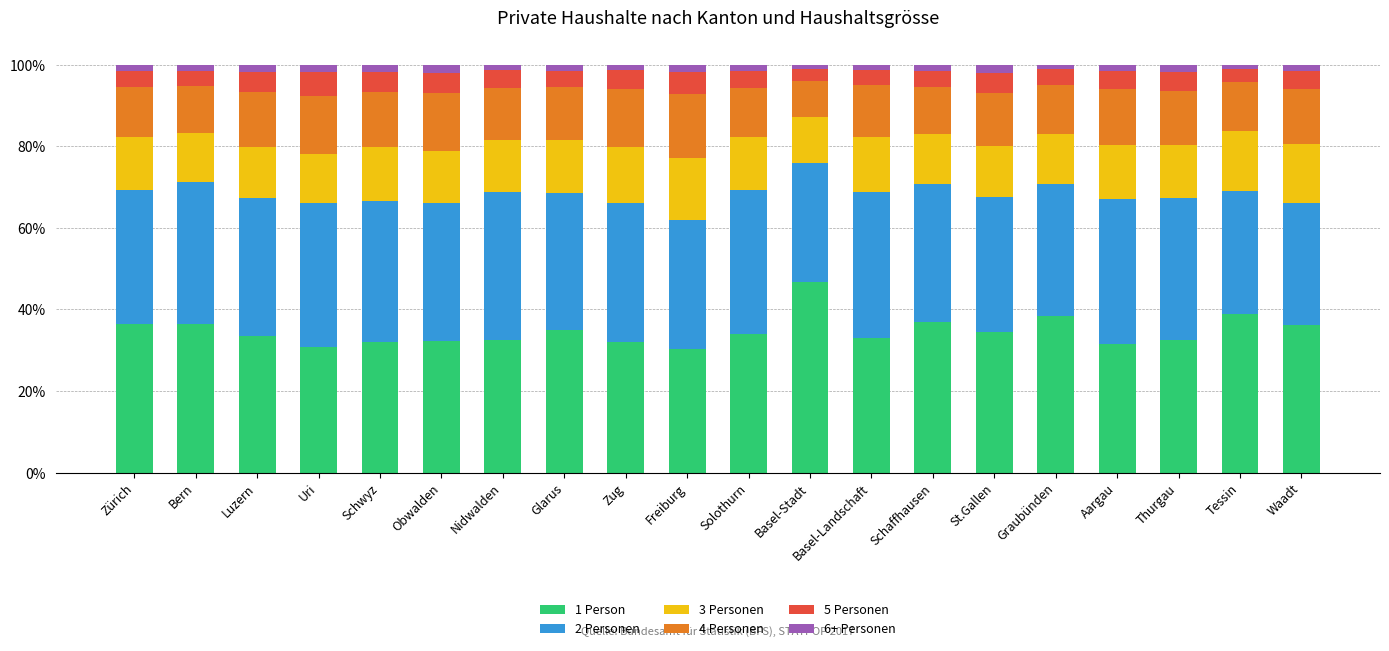

What are all the series names shown in the legend?

1 Person, 2 Personen, 3 Personen, 4 Personen, 5 Personen, 6+ Personen